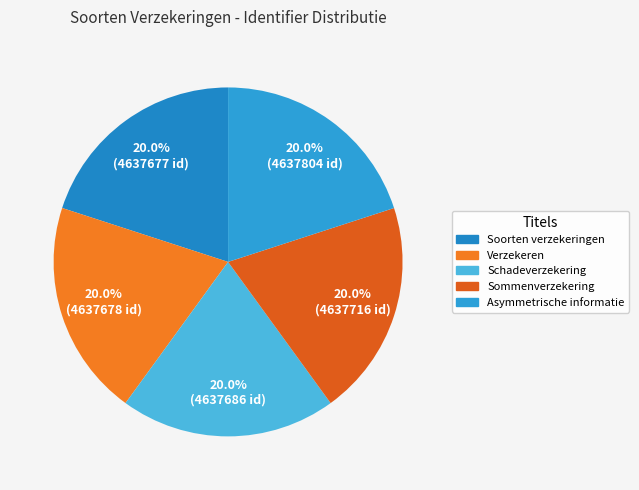

Rank the categories by value from highest to lowest.

Asymmetrische informatie, Sommenverzekering, Schadeverzekering, Verzekeren, Soorten verzekeringen